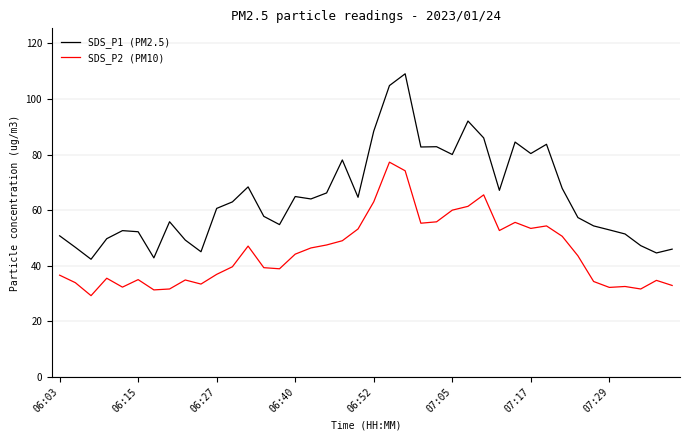

Which series has the largest total across all categories?

SDS_P1 (PM2.5)